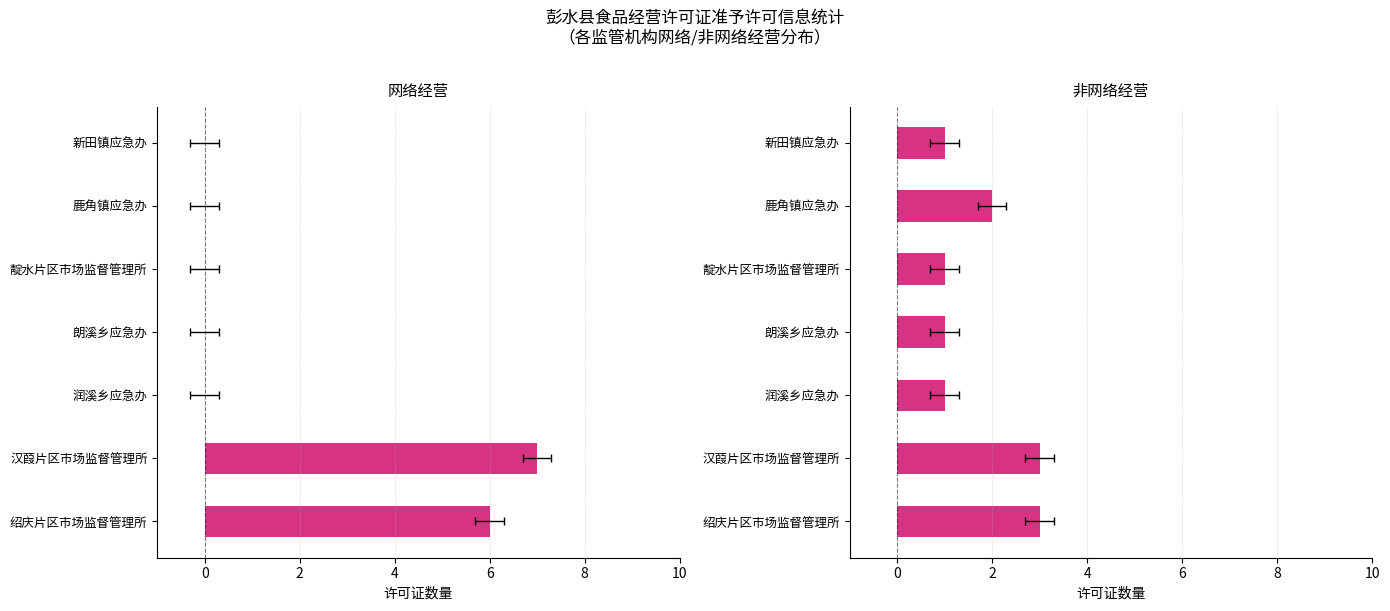

What are all the series names shown in the legend?

网络经营, 非网络经营